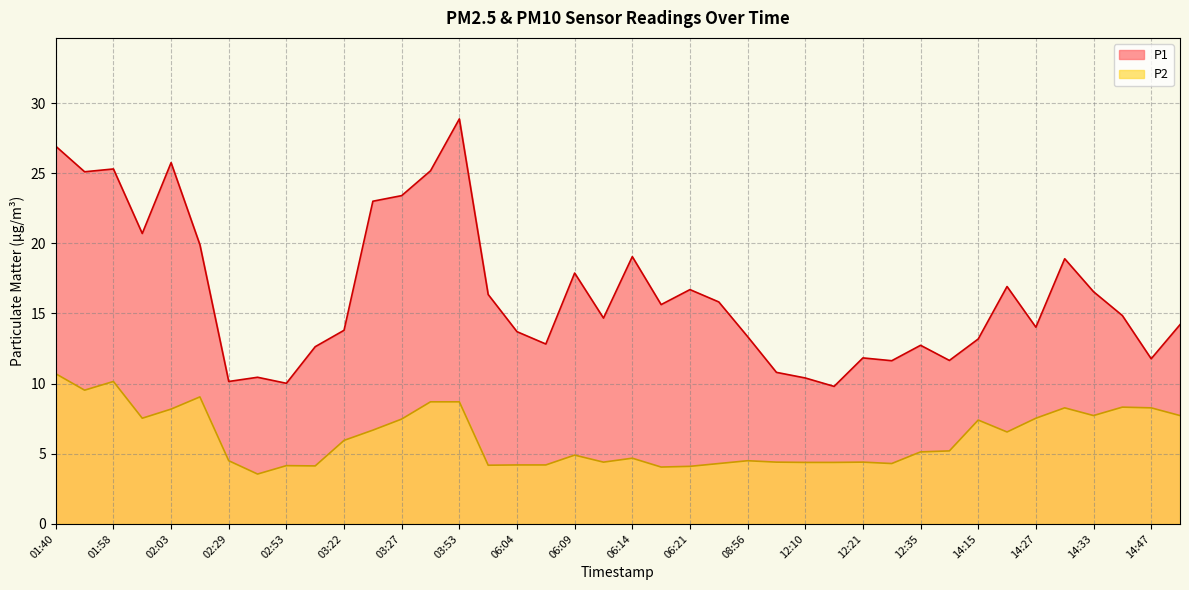

True or false: P1 has more than 2 points higher than both neighbors.

True